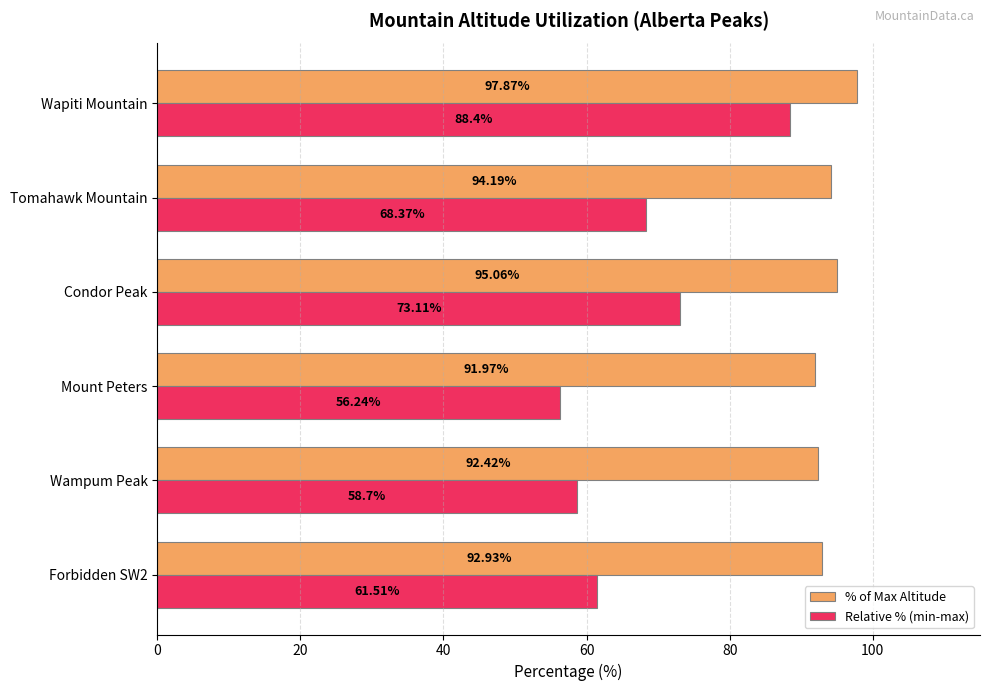

What is the spread (max minus min) of values at Forbidden SW2?

31.4